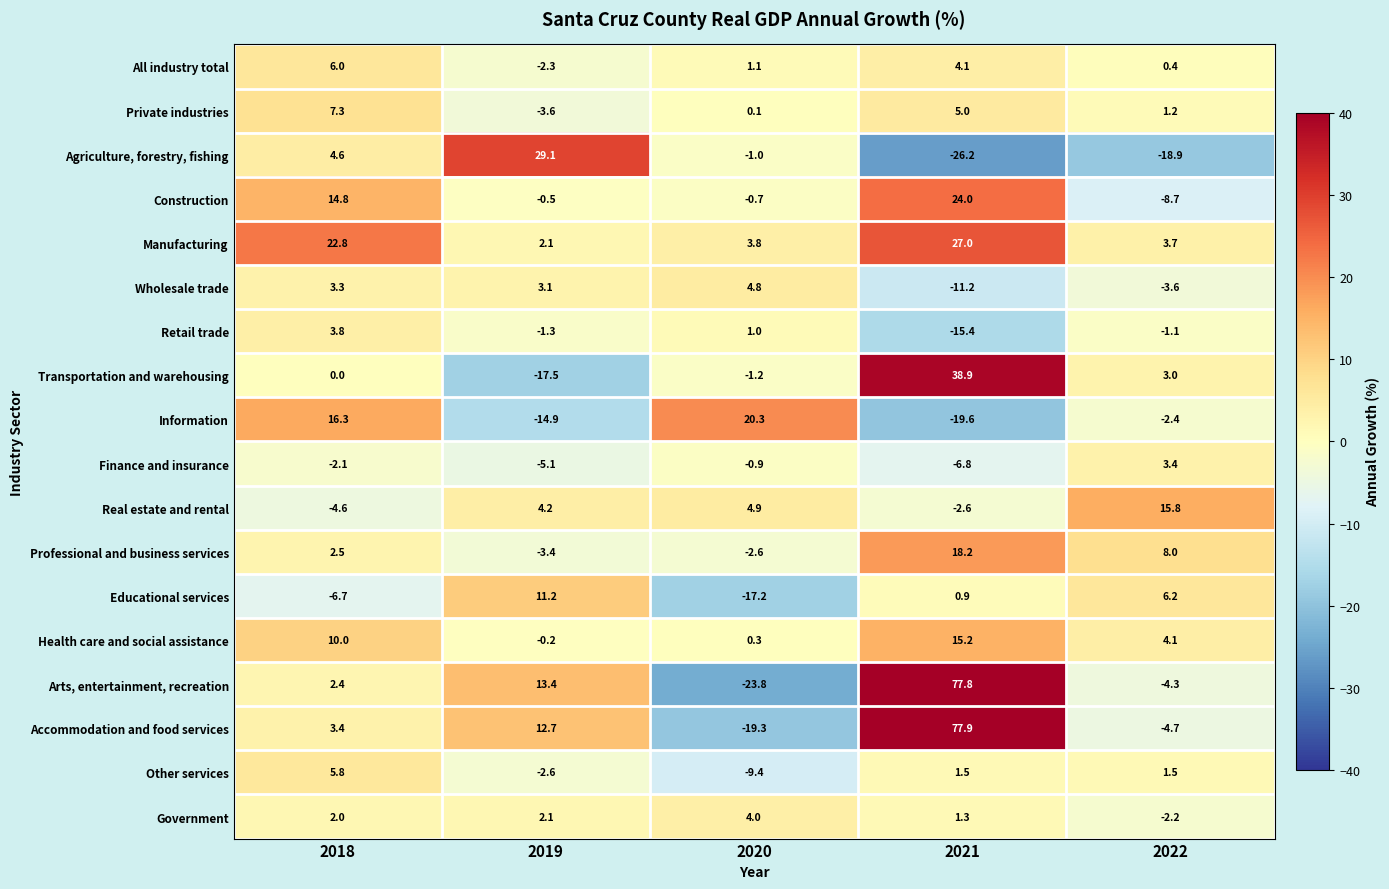

Is it true that Health care and social assistance equals 15.2 at 2021?

True